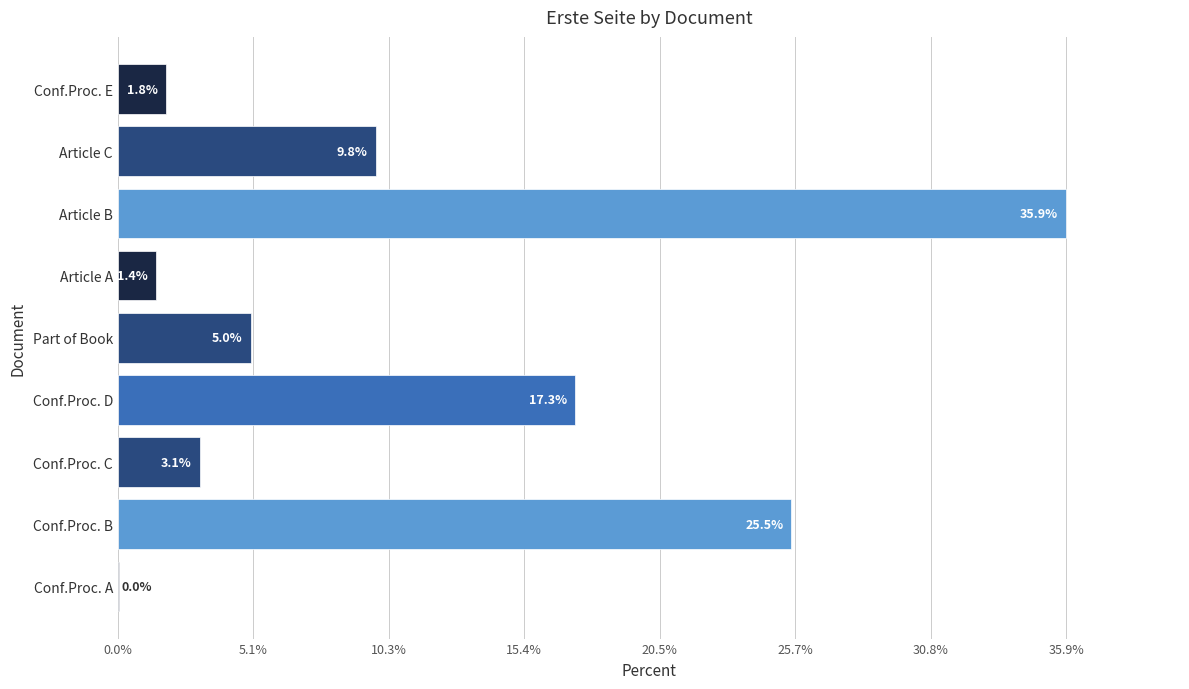

Which has a higher value, Article B or Conf.Proc. D?

Article B